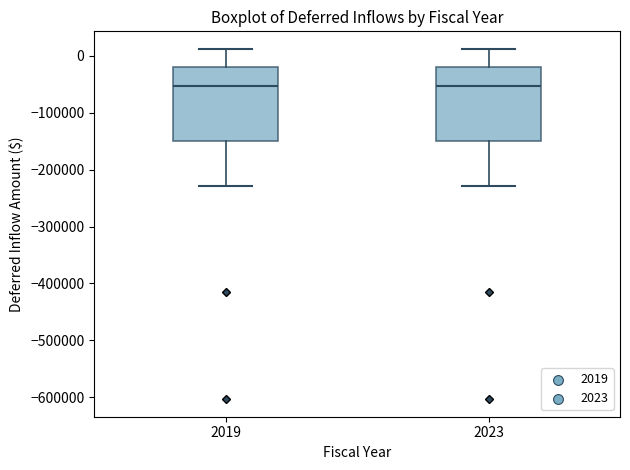

Reading left to right, read every box against the y-axis: the position of its median line, the range the box covers, and the ends of its whiskers. The values are not printed on the chart, so give them approximately, as read against the axis.

2019: median -50000, box -150000 to -20000, whiskers -230000 to 10000
2023: median -50000, box -150000 to -20000, whiskers -230000 to 10000